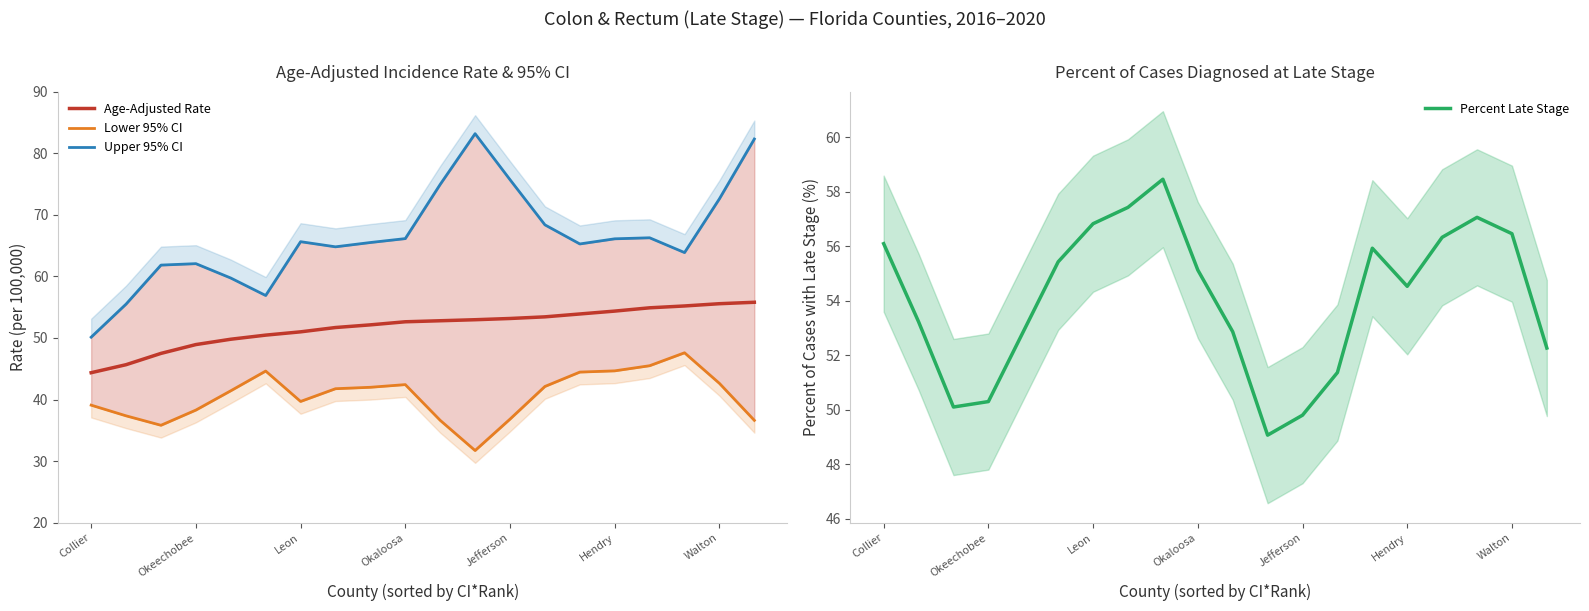

How many series are shown in this chart?

4